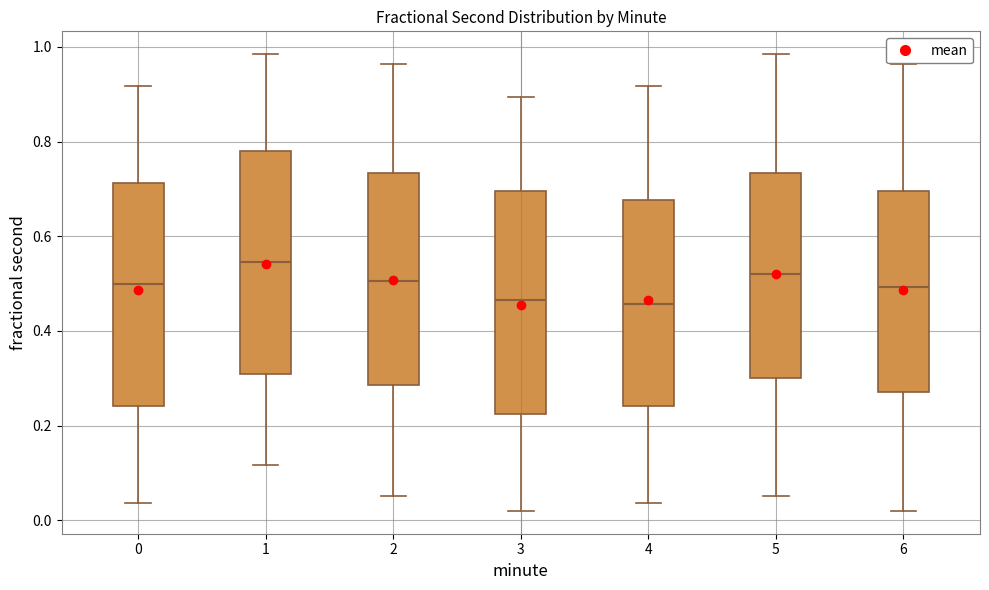

Which box has the highest median line?

1